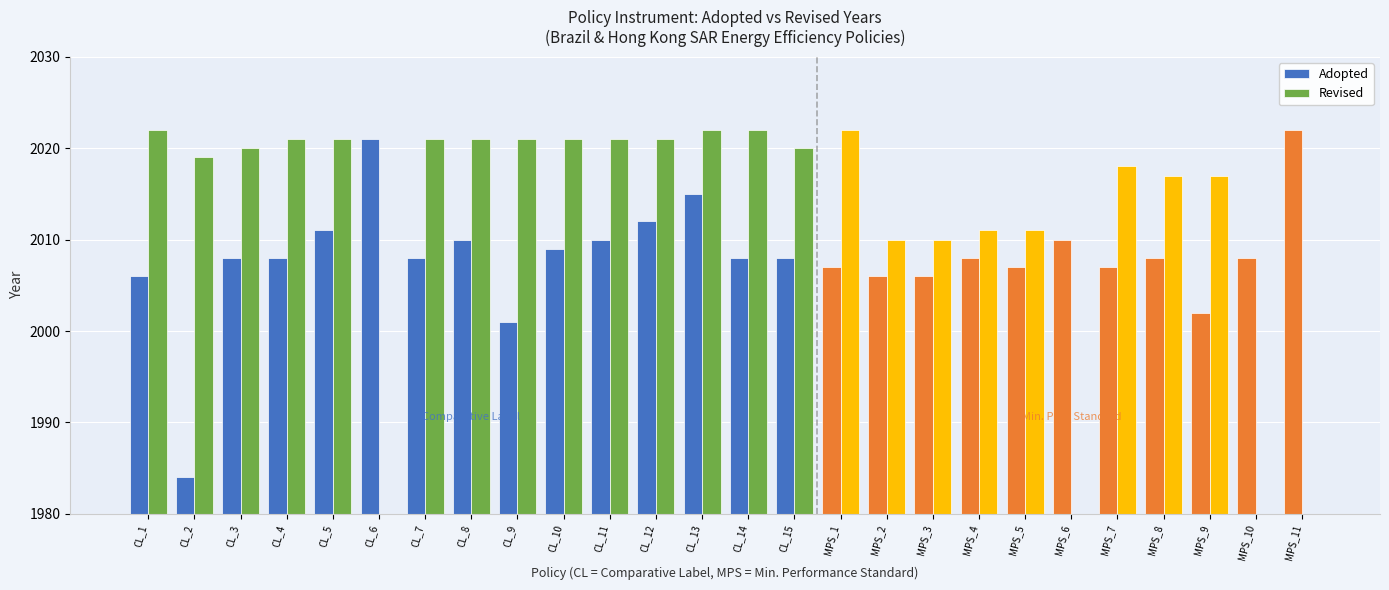

How many groups of bars are there?

26